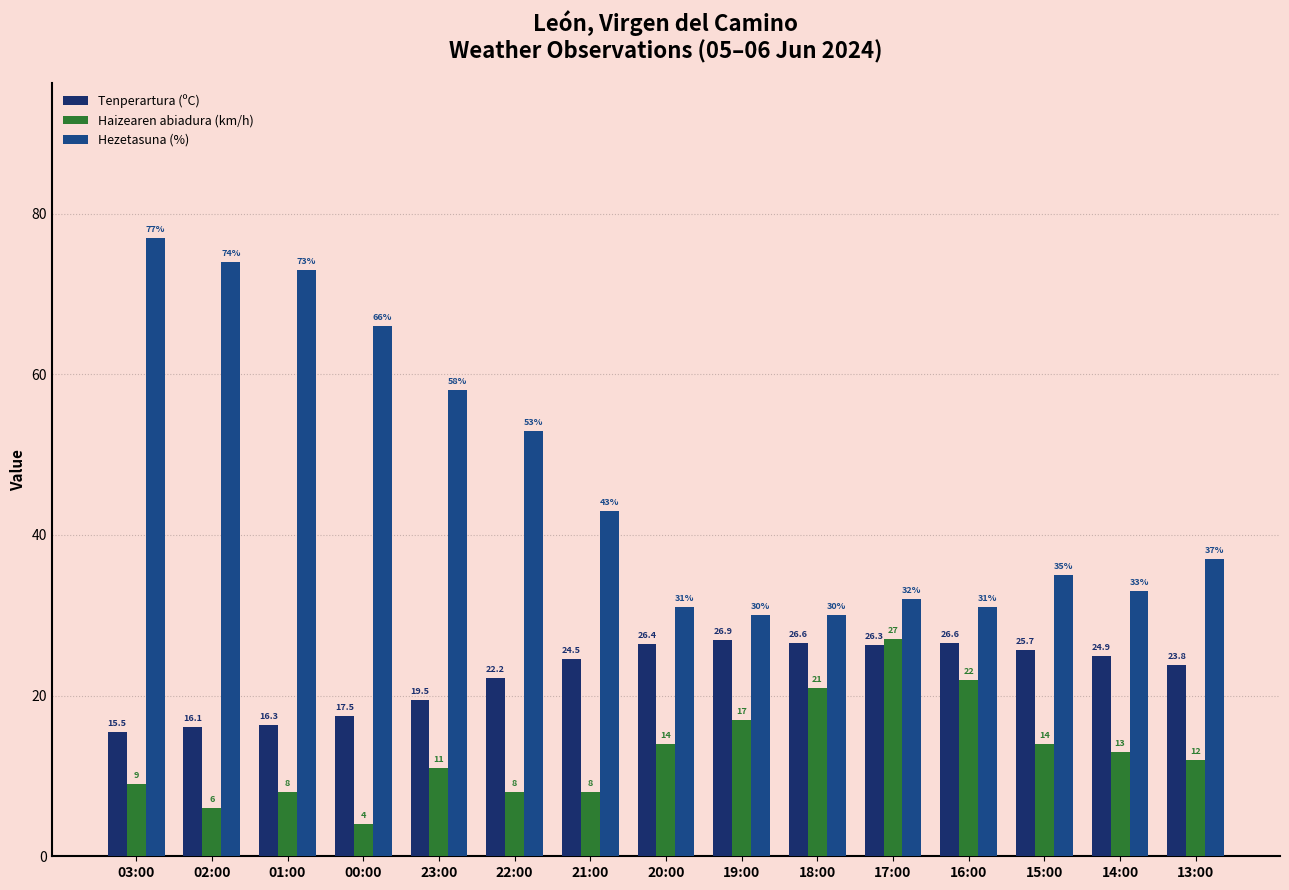

Which series changed the most between 03:00 and 20:00?

Hezetasuna (%)